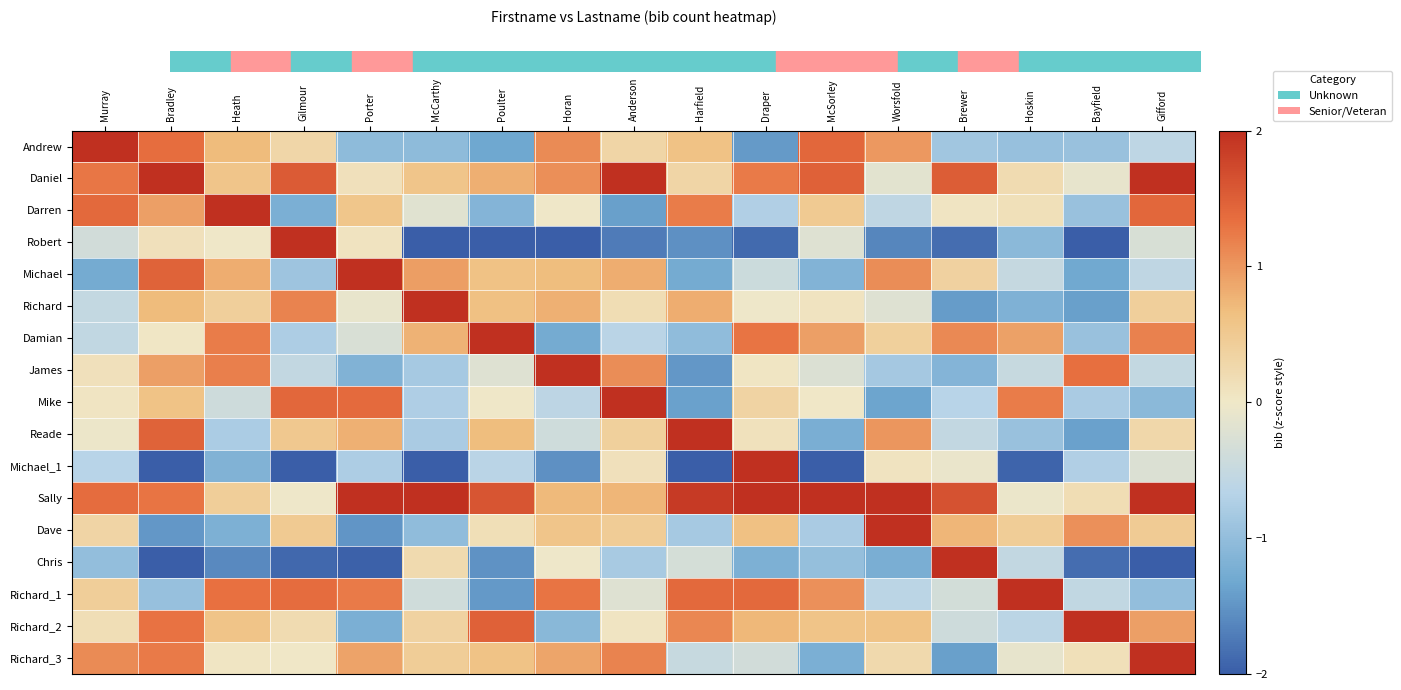

Which has a higher value, Gilmour or Porter?

Gilmour